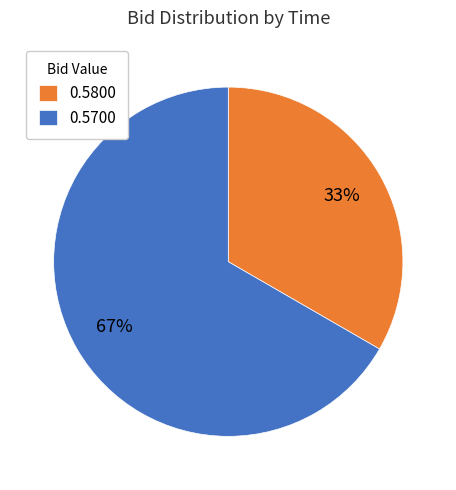

Does any single category account for the majority?

Yes